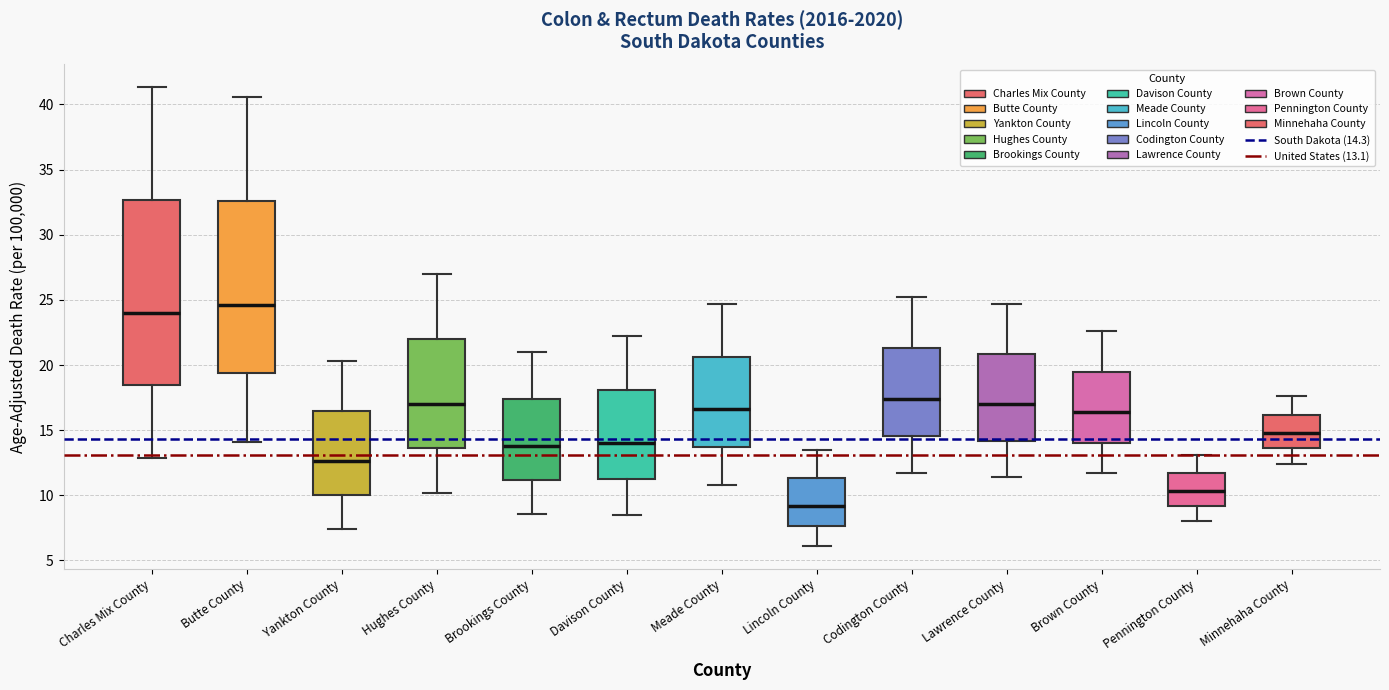

Which box's median line is the highest?

Butte County